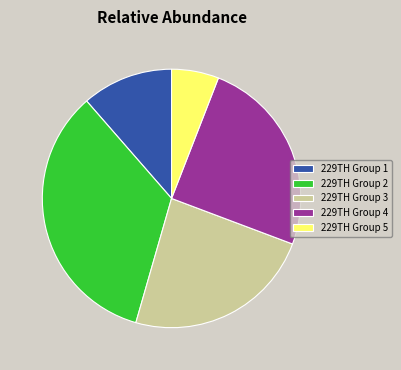

Rank the categories by value from highest to lowest.

229TH Group 2, 229TH Group 4, 229TH Group 3, 229TH Group 1, 229TH Group 5